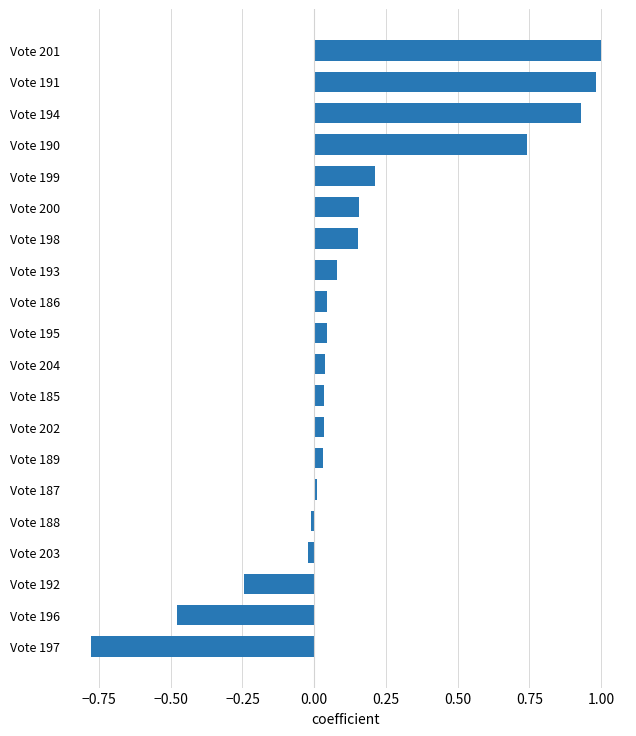

At which category does the chart reach its peak across all series?

Vote 201